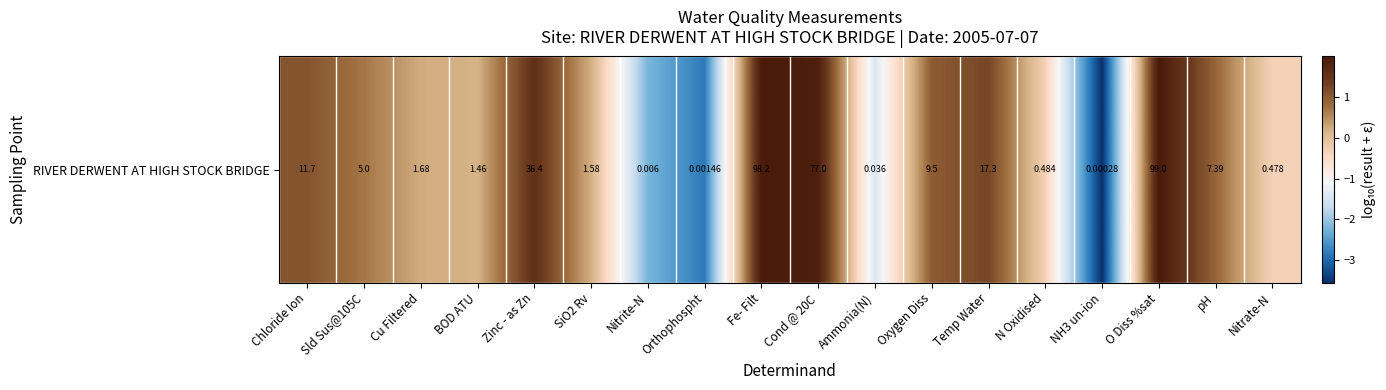

What is the difference between the values at Ammonia(N) and Sld Sus@105C?

2.1